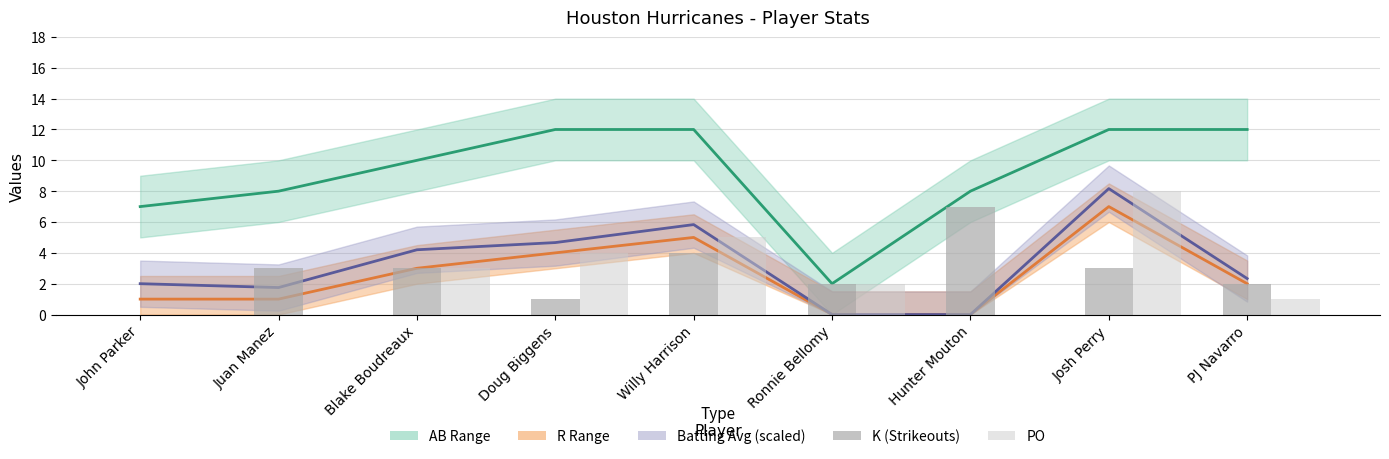

Are the bars horizontal?

No